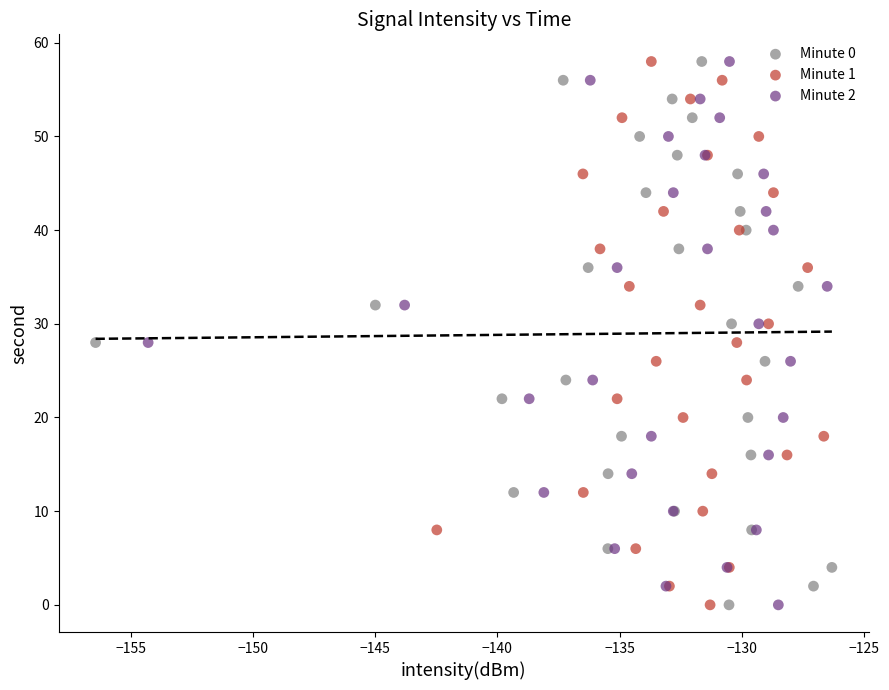

What are all the series names shown in the legend?

Minute 0, Minute 1, Minute 2